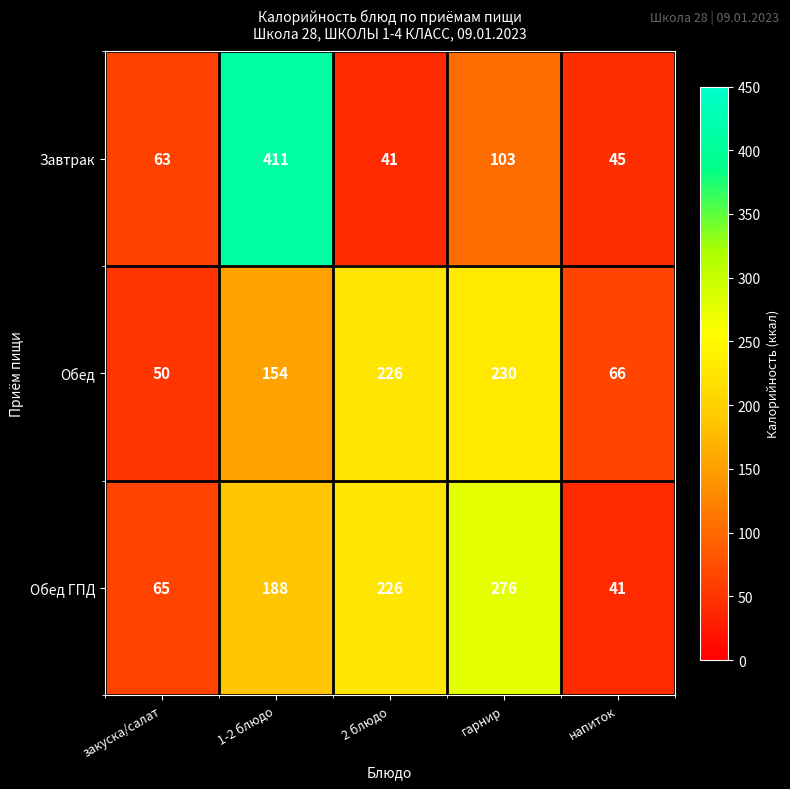

Rank the series at напиток from highest to lowest value.

Обед, Завтрак, Обед ГПД